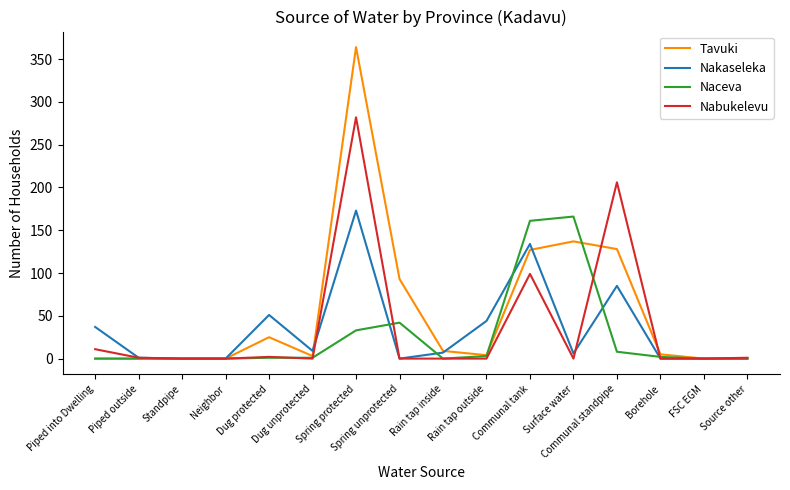

Which series has the widest spread of values?

Tavuki